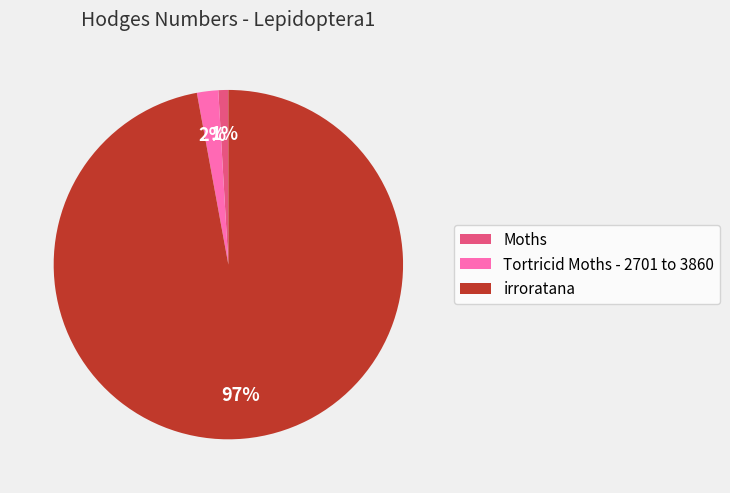

The Tortricid Moths - 2701 to 3860 slice represents 2% of the pie. True or false?

True